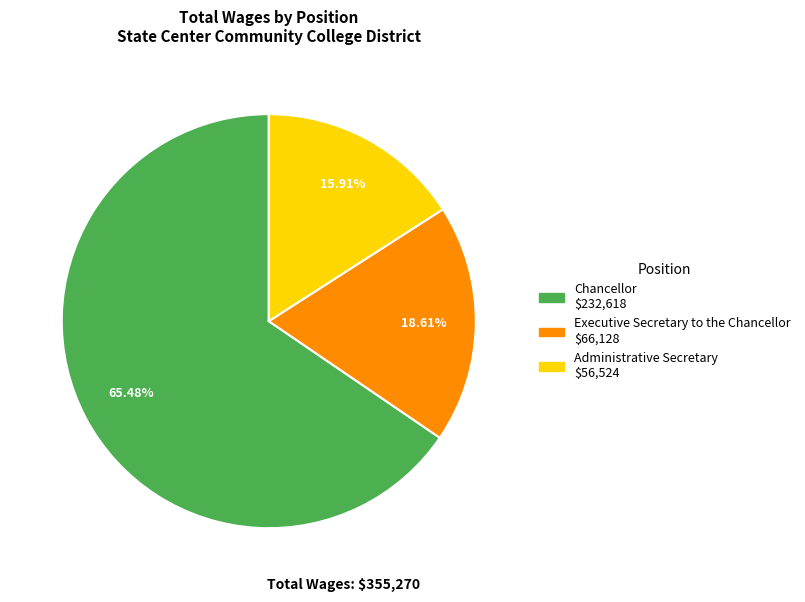

To the nearest percent, what portion does Administrative Secretary represent?

16%